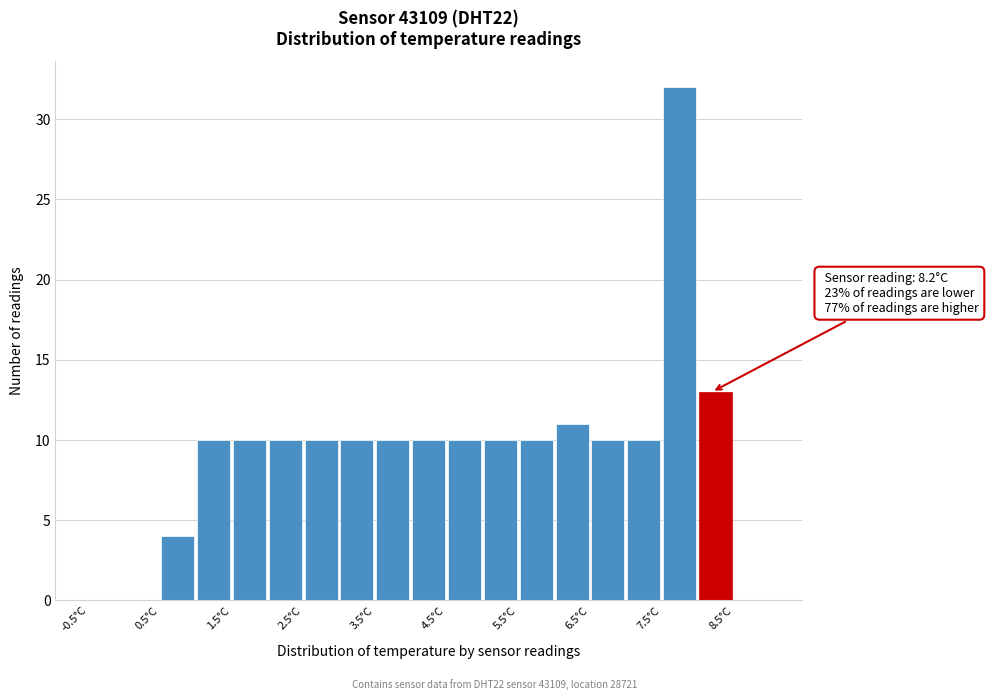

Which range on the x-axis has the tallest bar?

7.5 to 8.0